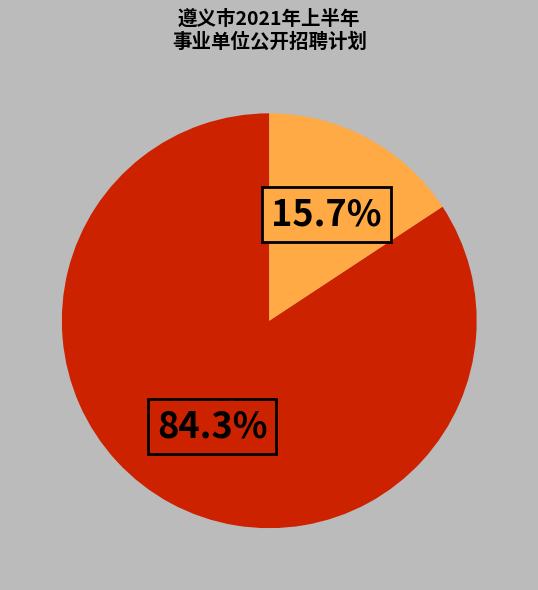

Does any single category account for the majority?

Yes